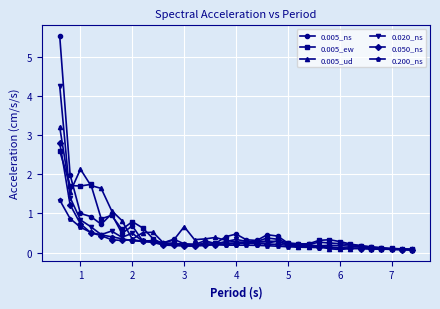

What is the greatest value displayed?

5.5